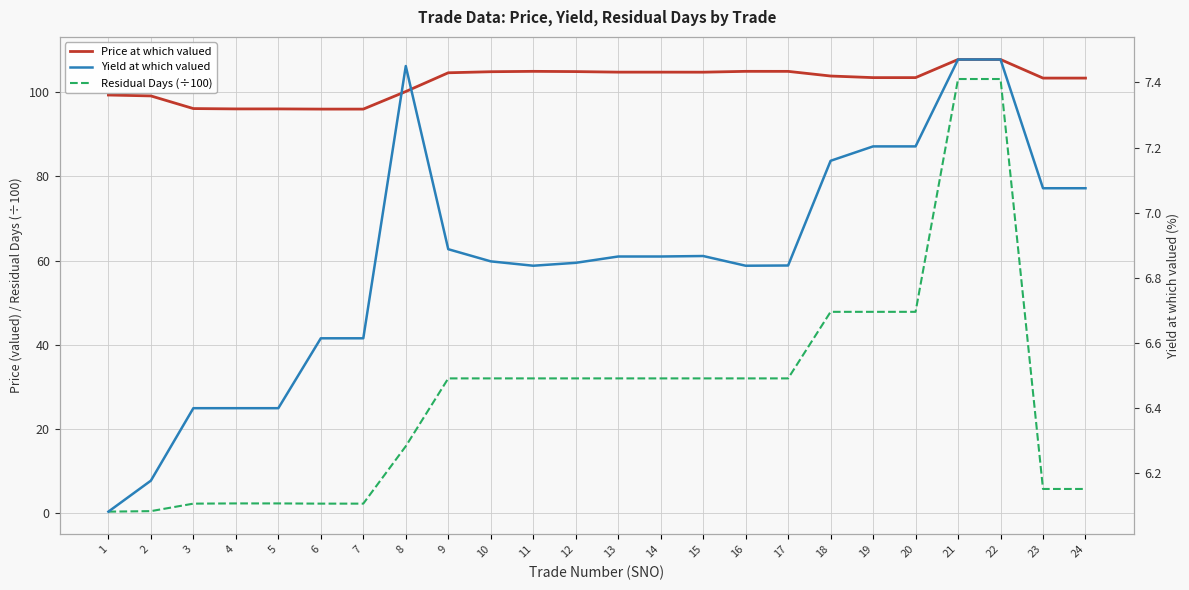

The Price at which valued series shows 26.3 at 12. True or false?

False